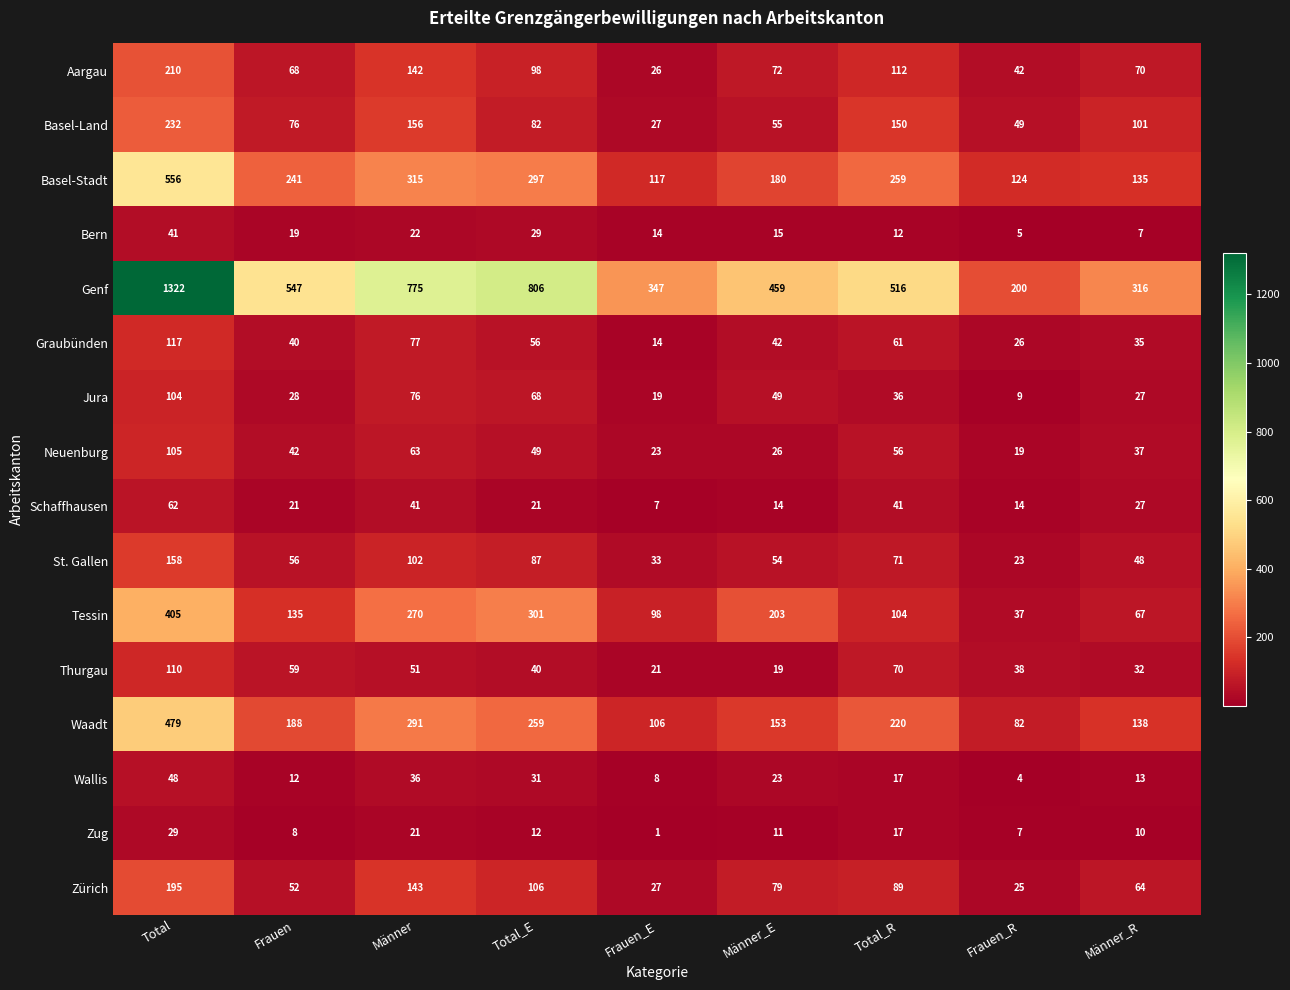

True or false: Graubünden has a value of 74 at Total_E.

False